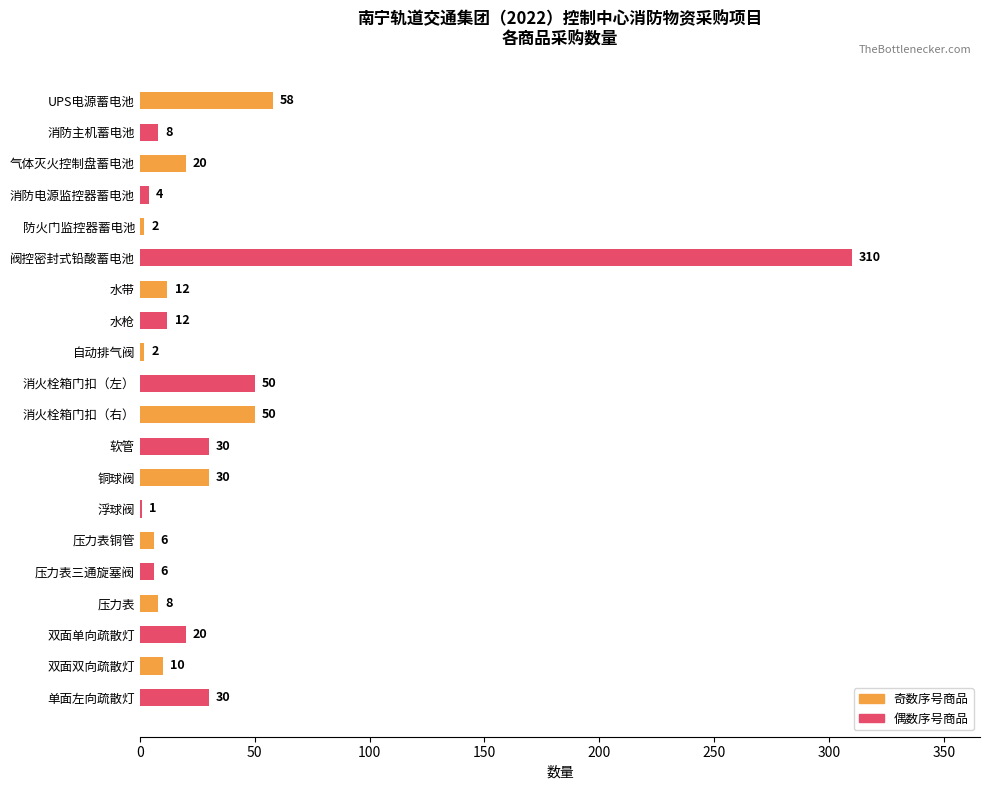

What is the sum of all values?

669